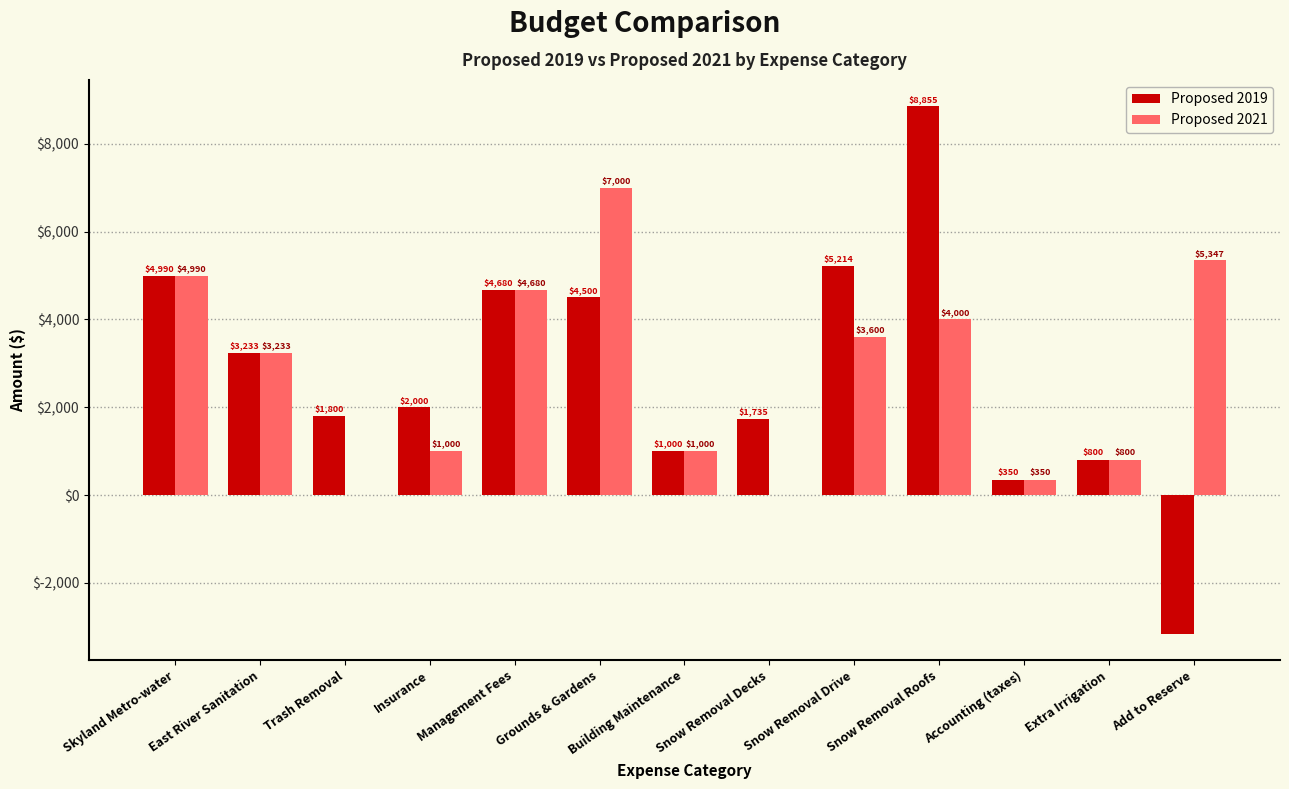

Where does the Proposed 2021 series first go above 3233?

Skyland Metro-water